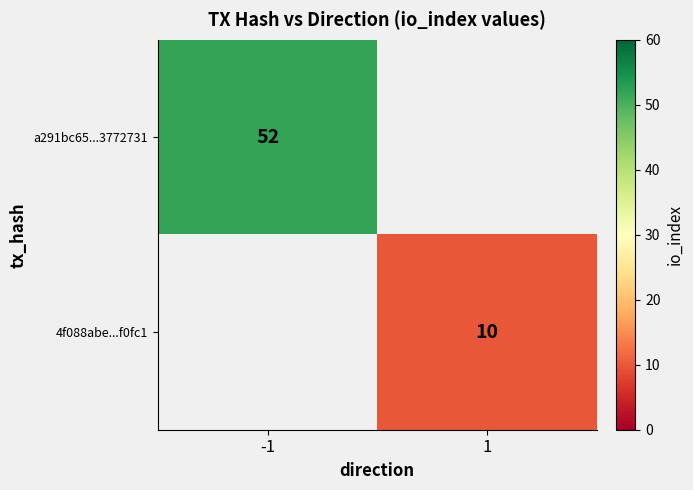

The a291bc65...3772731 series shows 28 at -1. True or false?

False